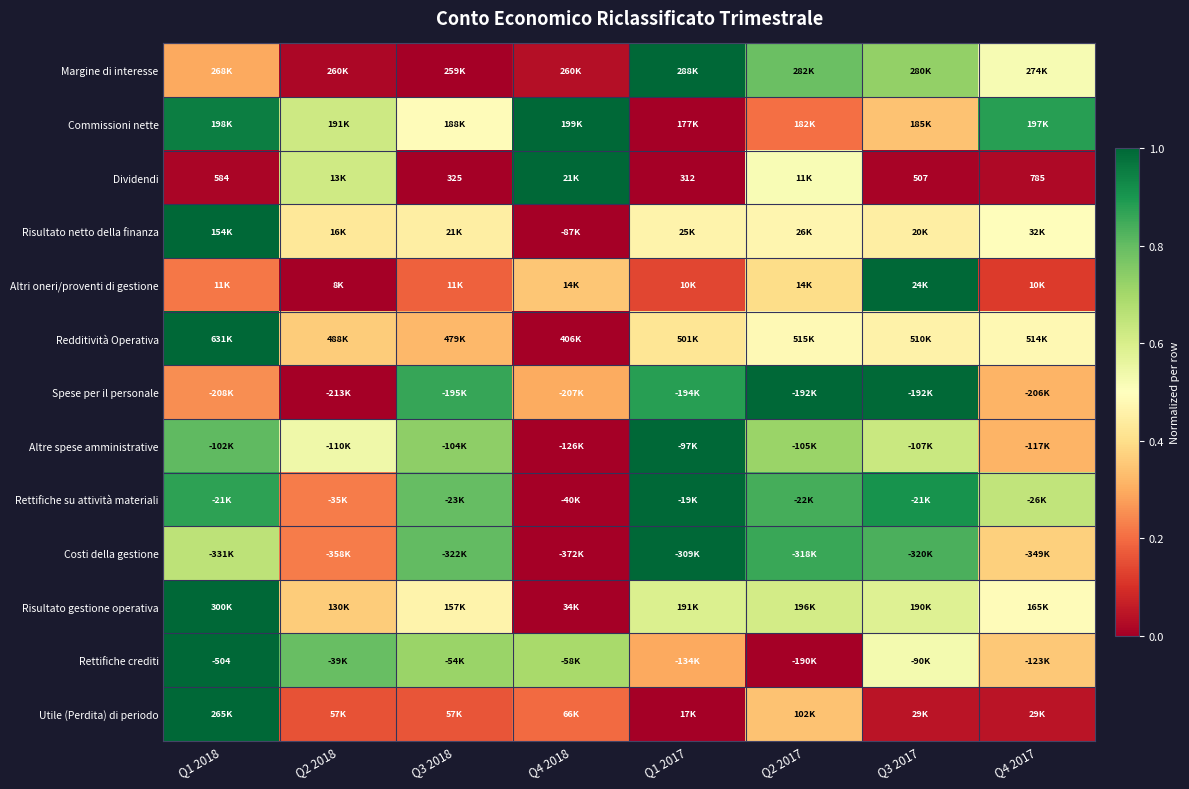

Count the number of categories in the chart.

8